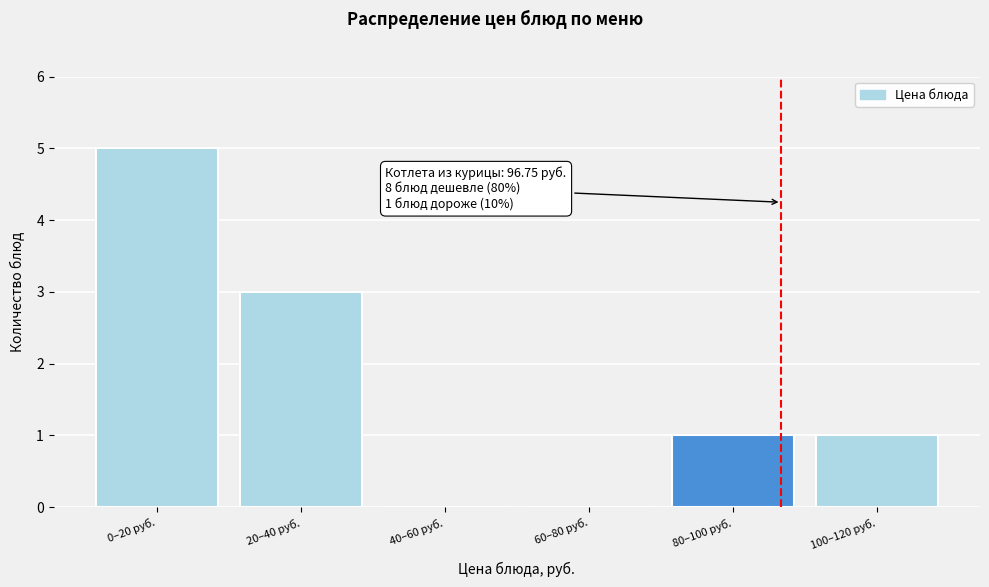

Reading left to right, extract all data points from this chart.

0–20 руб.=5	20–40 руб.=3	40–60 руб.=0	60–80 руб.=0	80–100 руб.=1	100–120 руб.=1